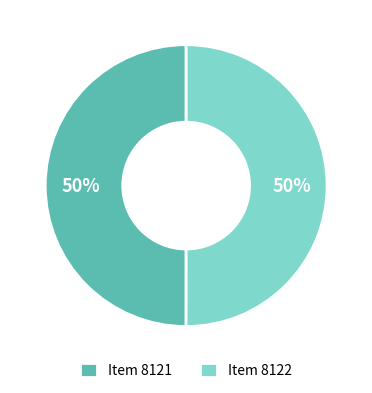

Approximately how many times larger is the value at Item 8121 compared to Item 8122?

1.0